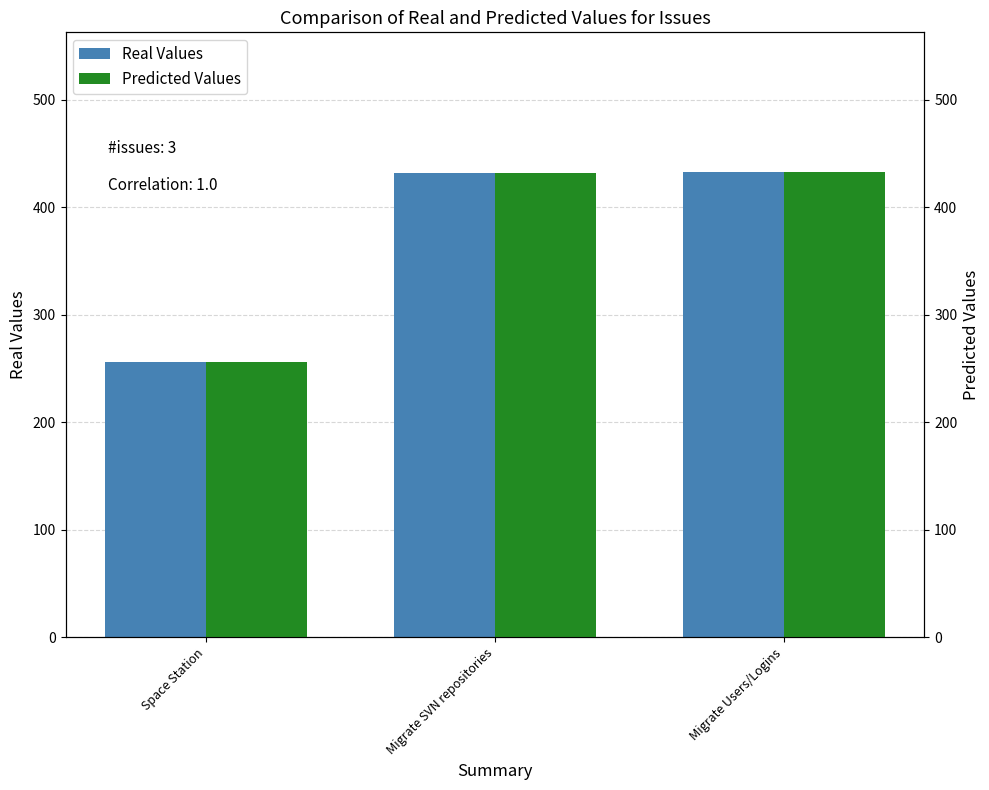

Reading right to left, list all the values displayed in this chart.

Real Values: 433	432	256
Predicted Values: 433	432	256